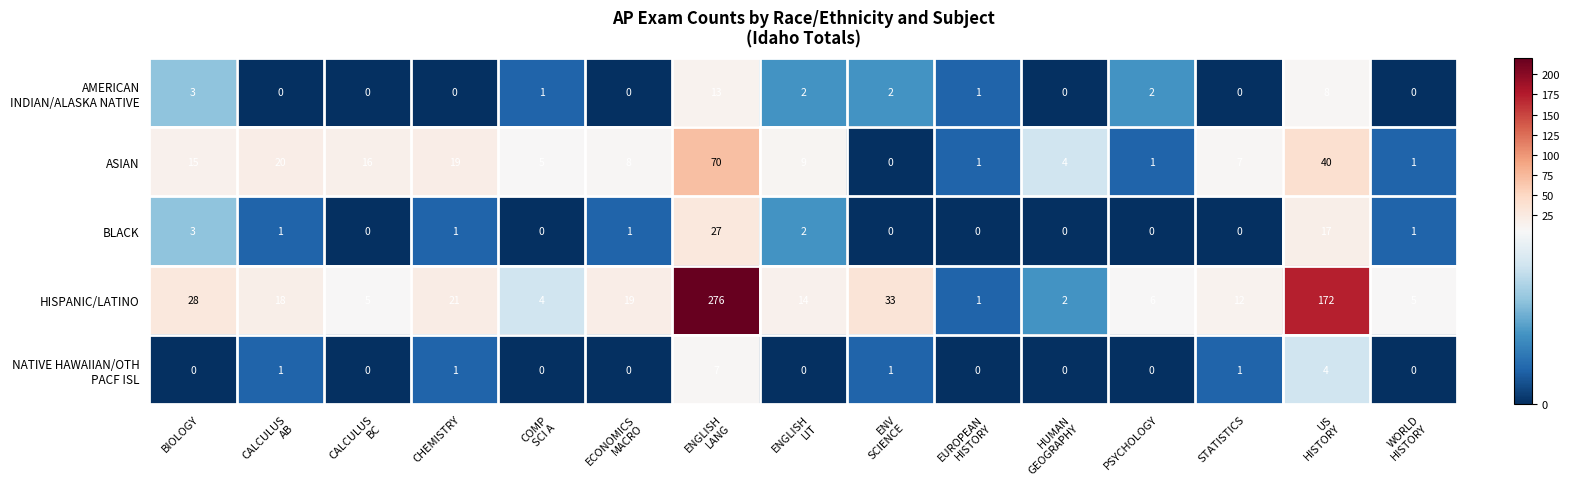

How many categories are shown in the chart?

15